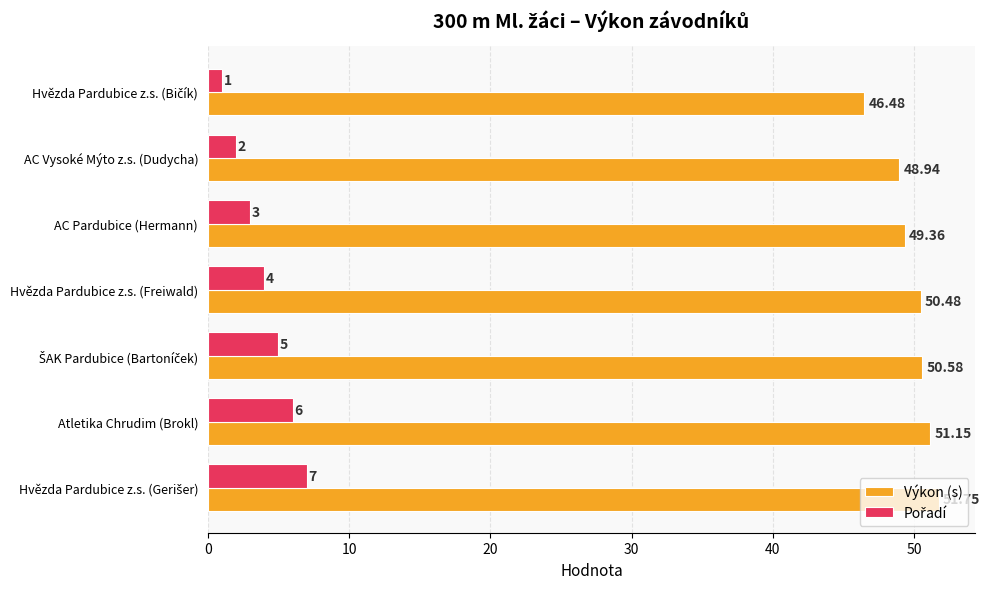

What is the maximum value shown in the chart?

51.8